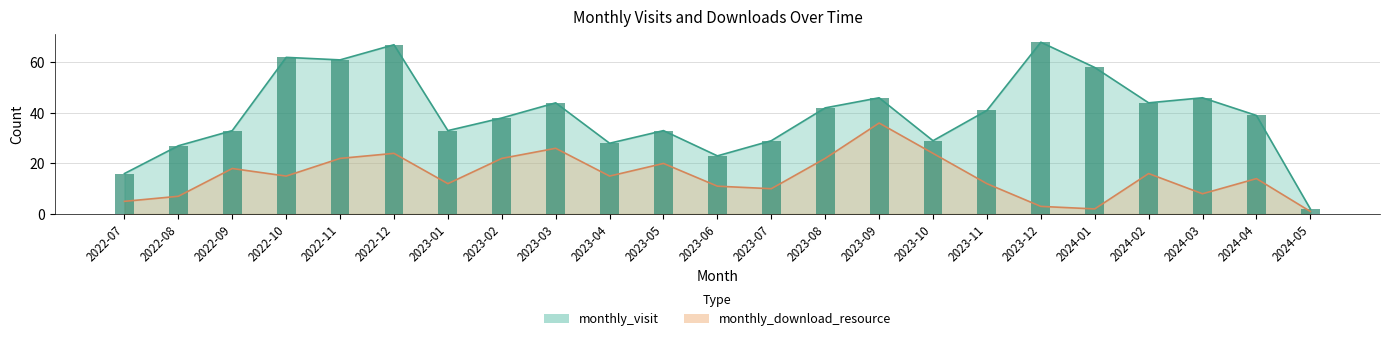

At how many categories does at least one series exceed 61?

3